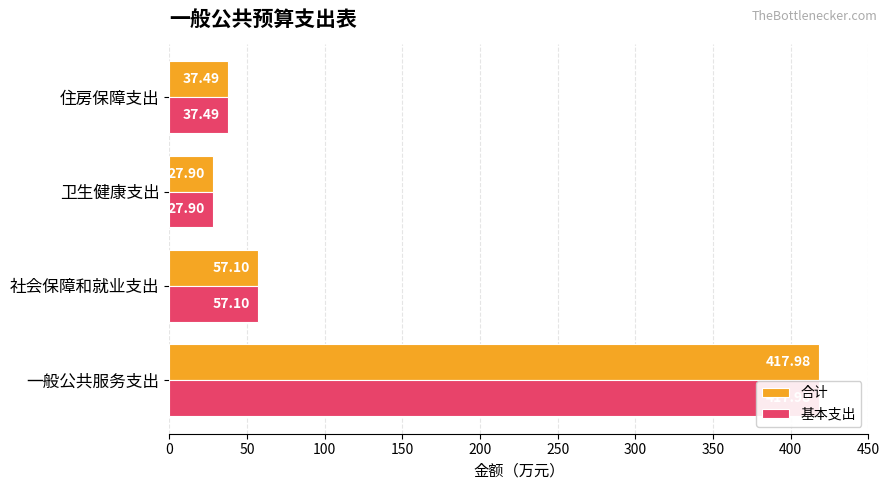

What is the average value of the 基本支出 series?

135.1